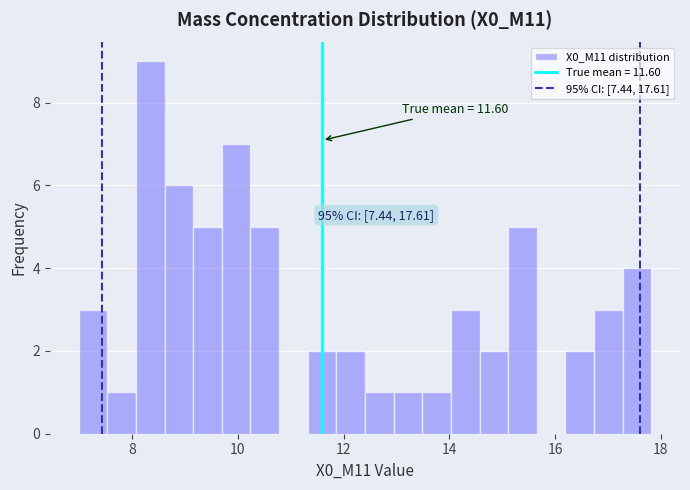

Around what value on the x-axis is the tallest bar? Give the approximate position of its centre, as read against the axis.

8.4